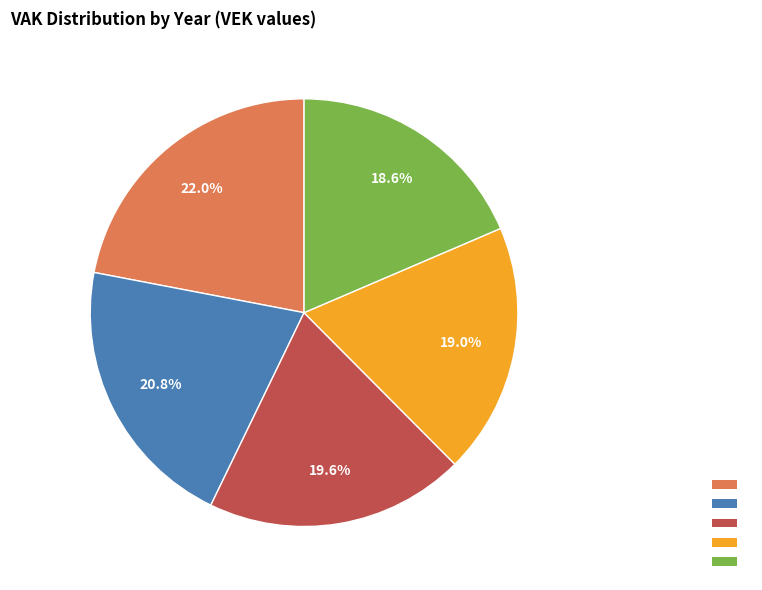

Is there a majority slice in this chart?

No